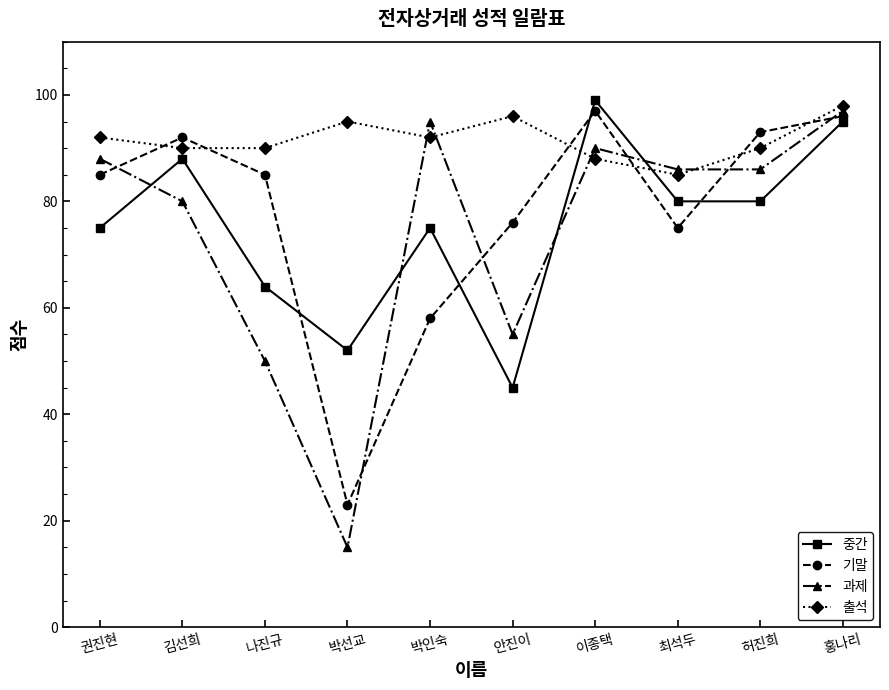

Which category has the lowest value in the 출석 series?

최석두